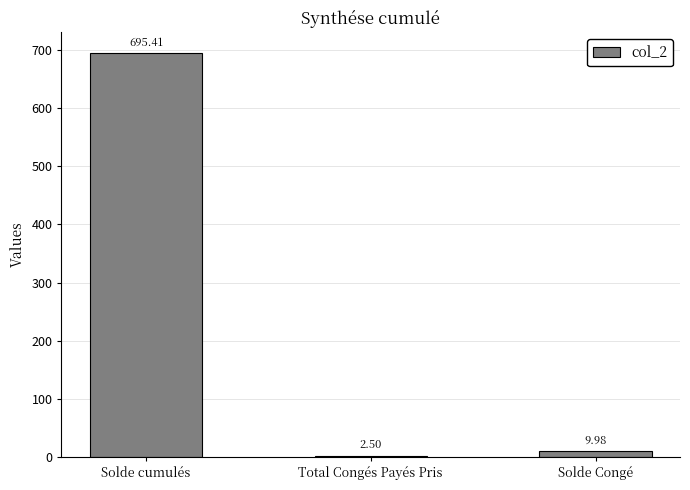

Reading left to right, extract all data points from this chart.

695.4	2.5	10.0